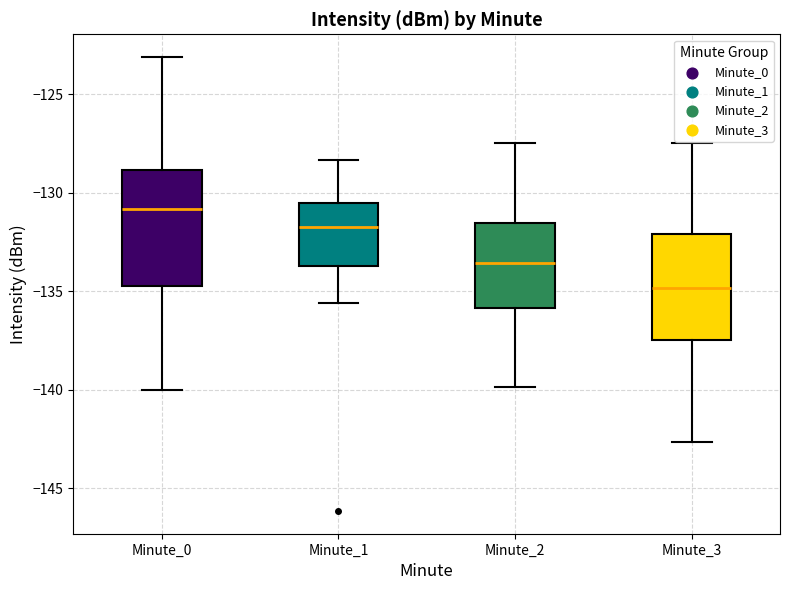

Reading left to right, transcribe this box plot: for each box, give where its median line is, the range the box spans, and where its two whiskers end, as read against the y-axis. The values are not printed on the chart, so give them approximately, as read against the axis.

Minute_0: median -131.0, box -134.5 to -129.0, whiskers -140.0 to -123.0
Minute_1: median -131.5, box -133.5 to -130.5, whiskers -135.5 to -128.5
Minute_2: median -133.5, box -136.0 to -131.5, whiskers -140.0 to -127.5
Minute_3: median -135.0, box -137.5 to -132.0, whiskers -142.5 to -127.5